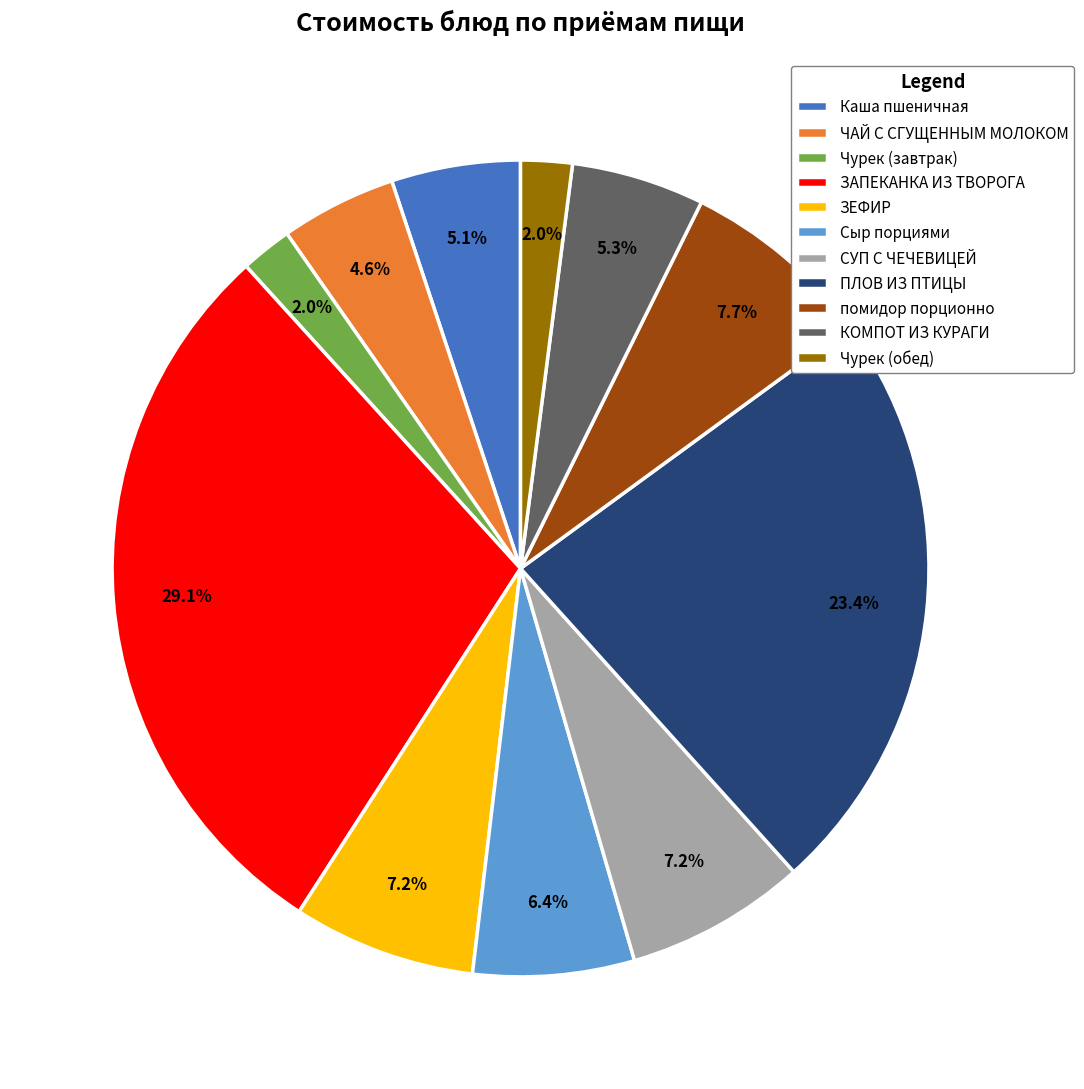

What is the ratio of the value at ПЛОВ ИЗ ПТИЦЫ to the value at ЧАЙ С СГУЩЕННЫМ МОЛОКОМ?

5.1